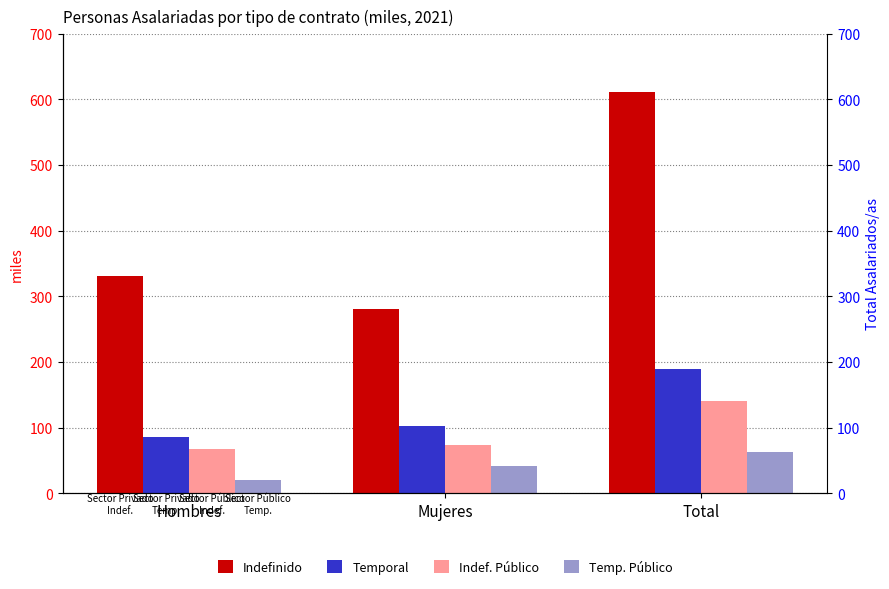

What is the average value of the Indefinido series?

407.3